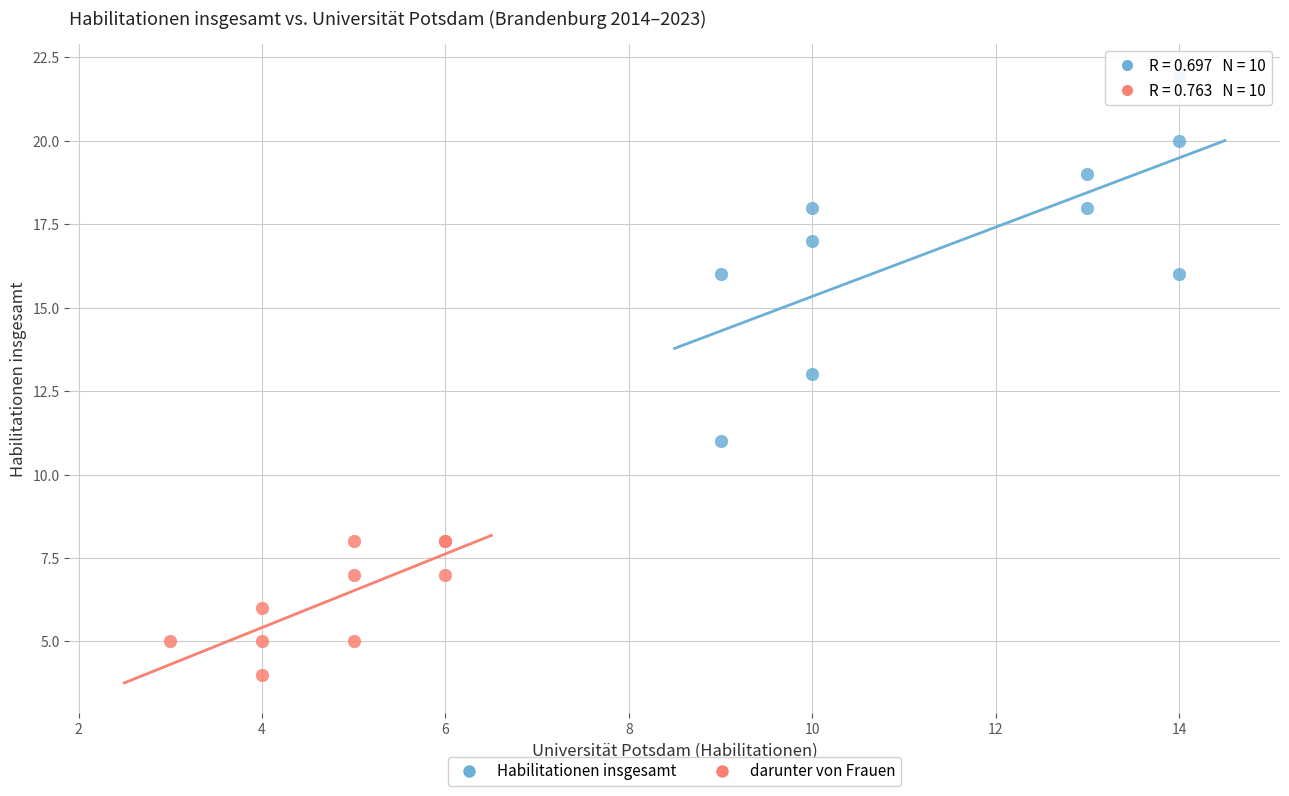

Which series reaches the maximum Y coordinate?

Habilitationen insgesamt